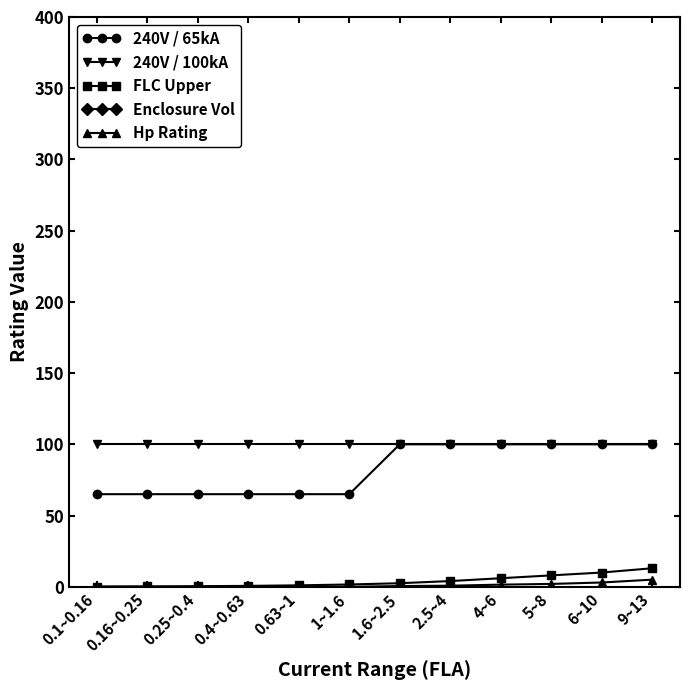

Rank the series by their maximum value, from highest to lowest.

Enclosure Vol, 240V / 65kA, 240V / 100kA, FLC Upper, Hp Rating